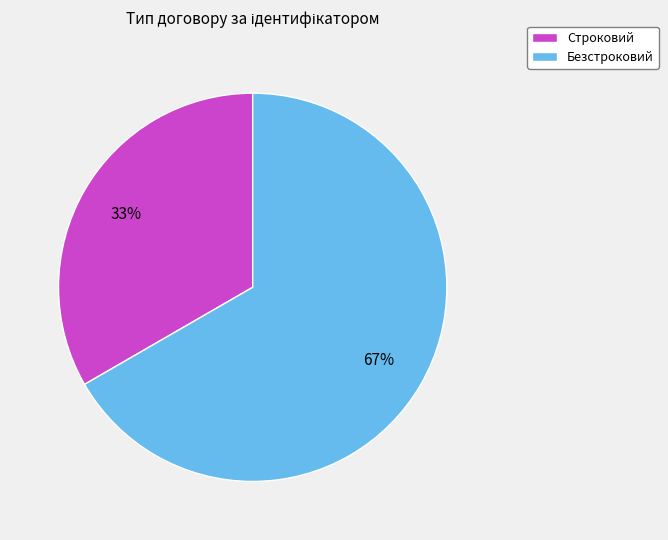

Do Безстроковий and Строковий together represent more than half of the pie?

Yes